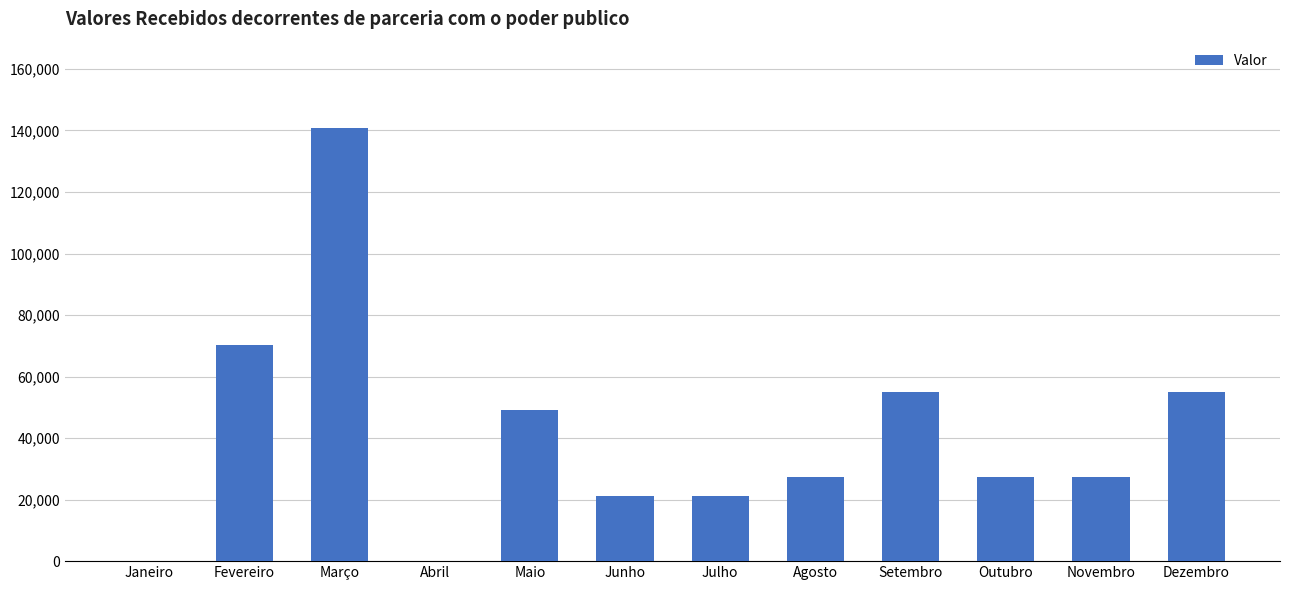

What is the sum of all values?

494681.4